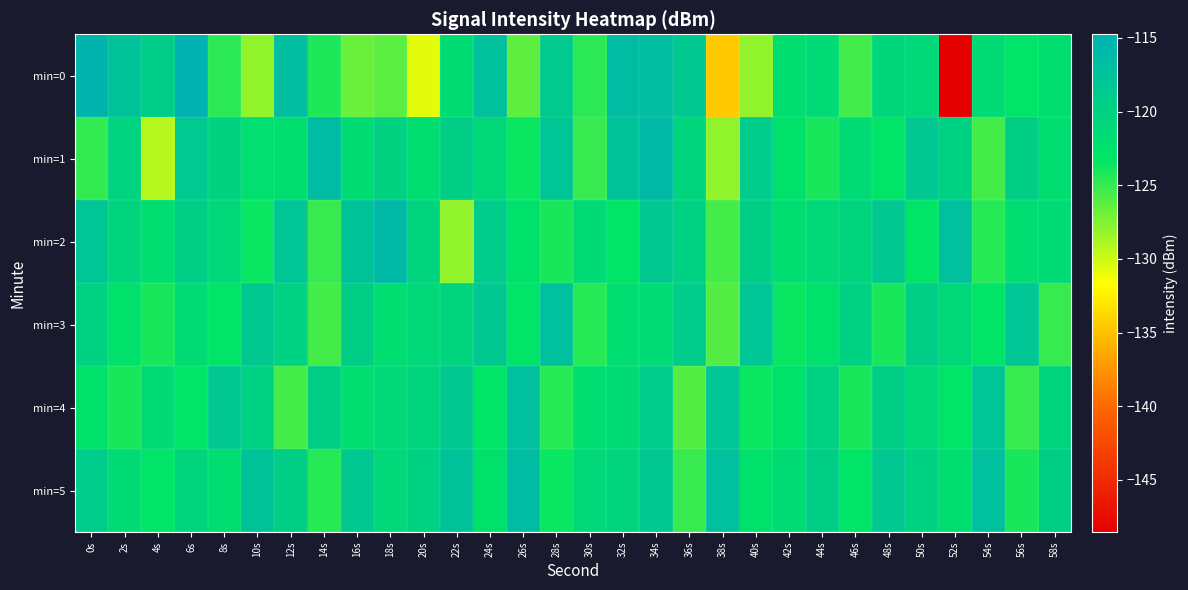

Which series has the largest range (max minus min)?

min=0